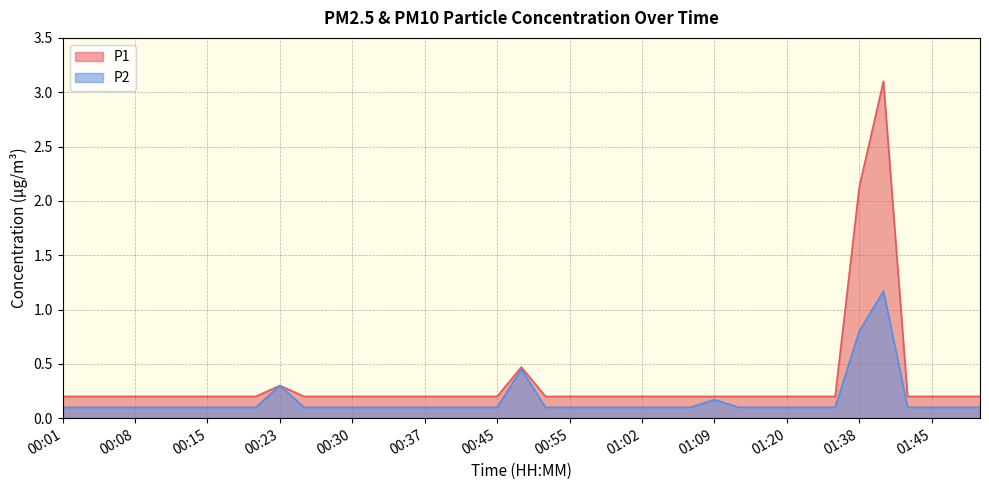

Read the P1 value at 01:45.

0.2